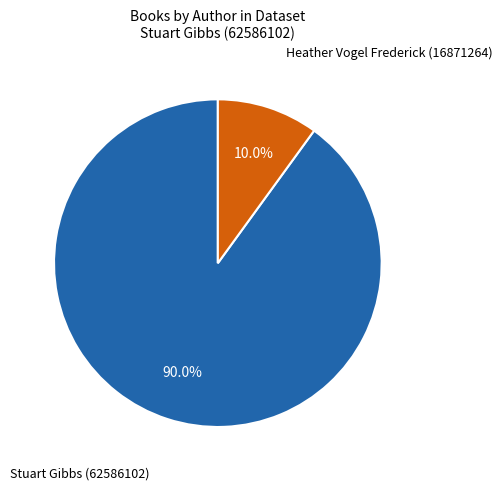

Is there a majority slice in this chart?

Yes